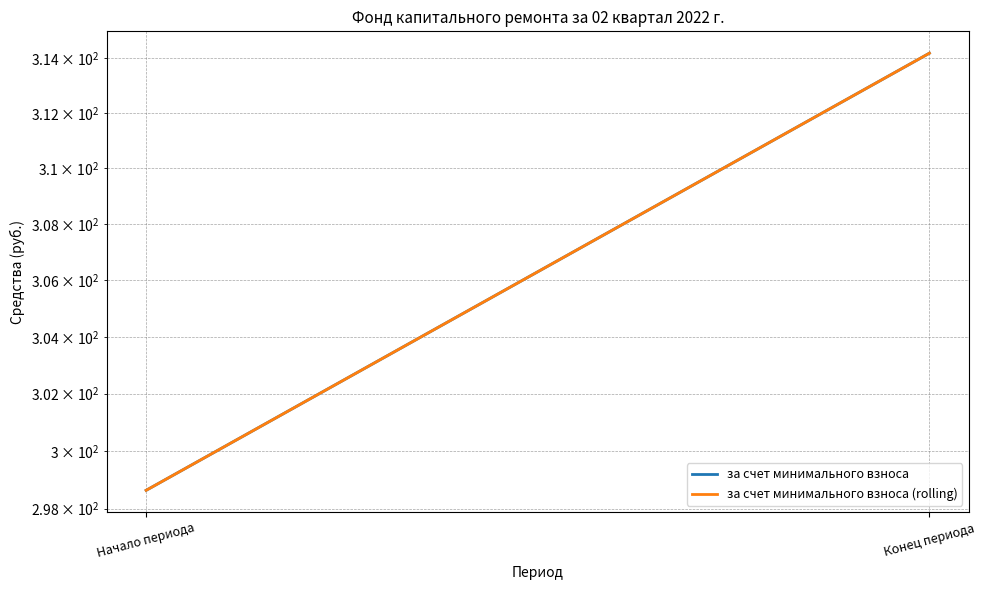

Is the value of за счет минимального взноса (rolling) at Начало периода greater than the value of за счет минимального взноса at Конец периода?

No